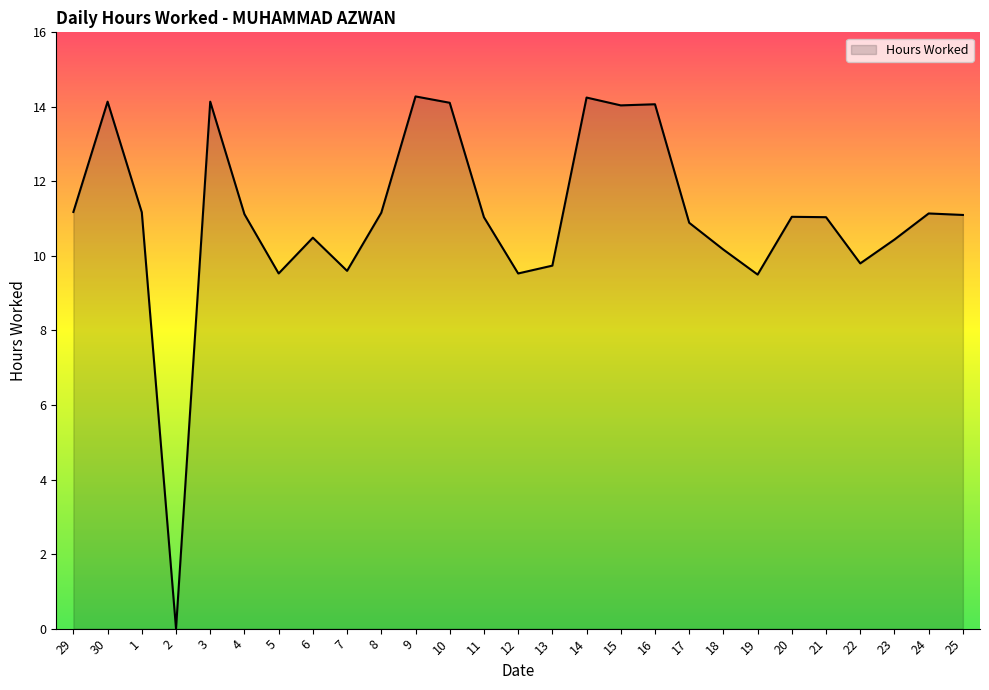

What is the ratio of the value at 7 to the value at 10?

0.7